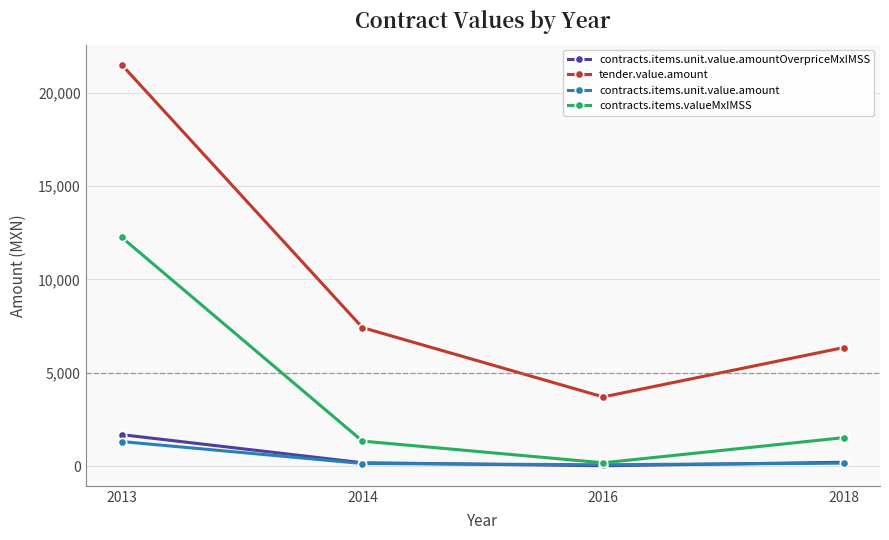

True or false: contracts.items.unit.value.amount has more than 2 points higher than both neighbors.

False